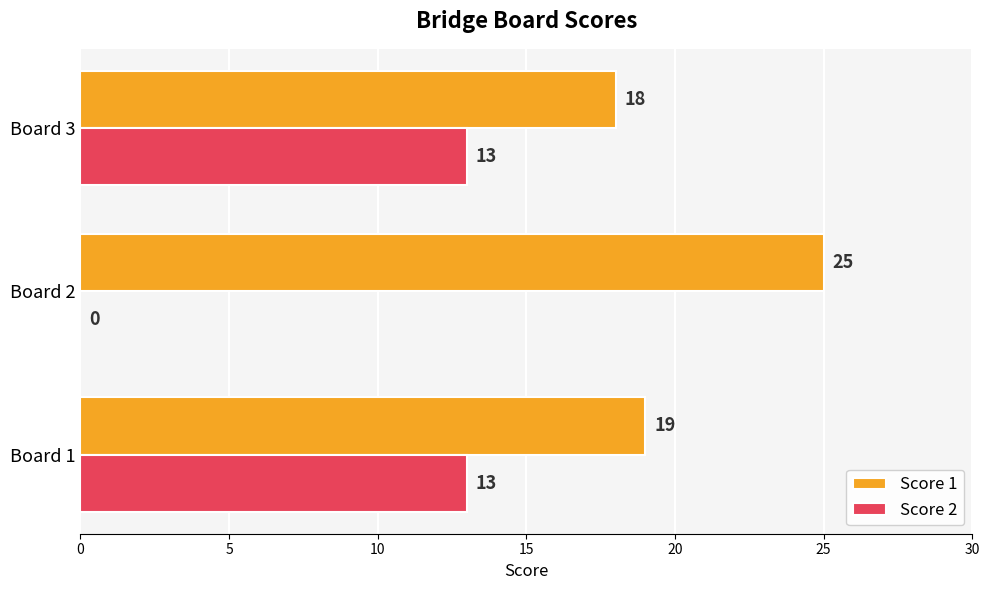

Is it true that Score 2 equals -9 at Board 2?

False